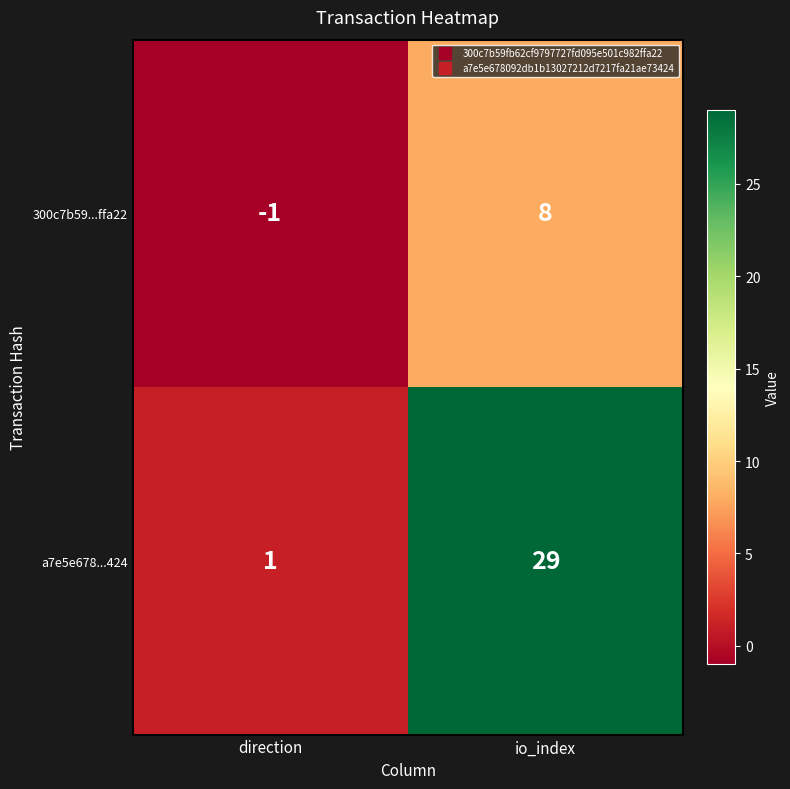

How many distinct data groups are displayed?

2